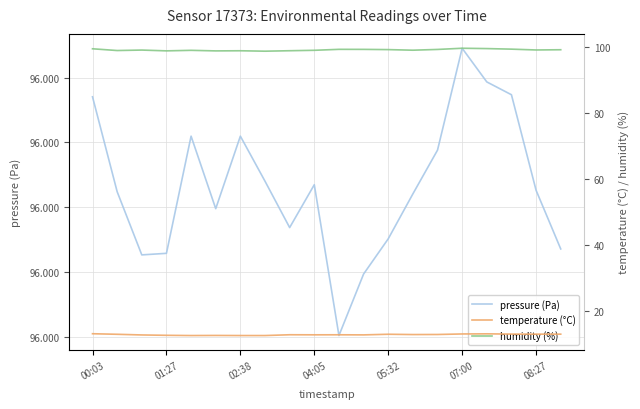

True or false: humidity (%) and pressure (Pa) cross at least once.

False